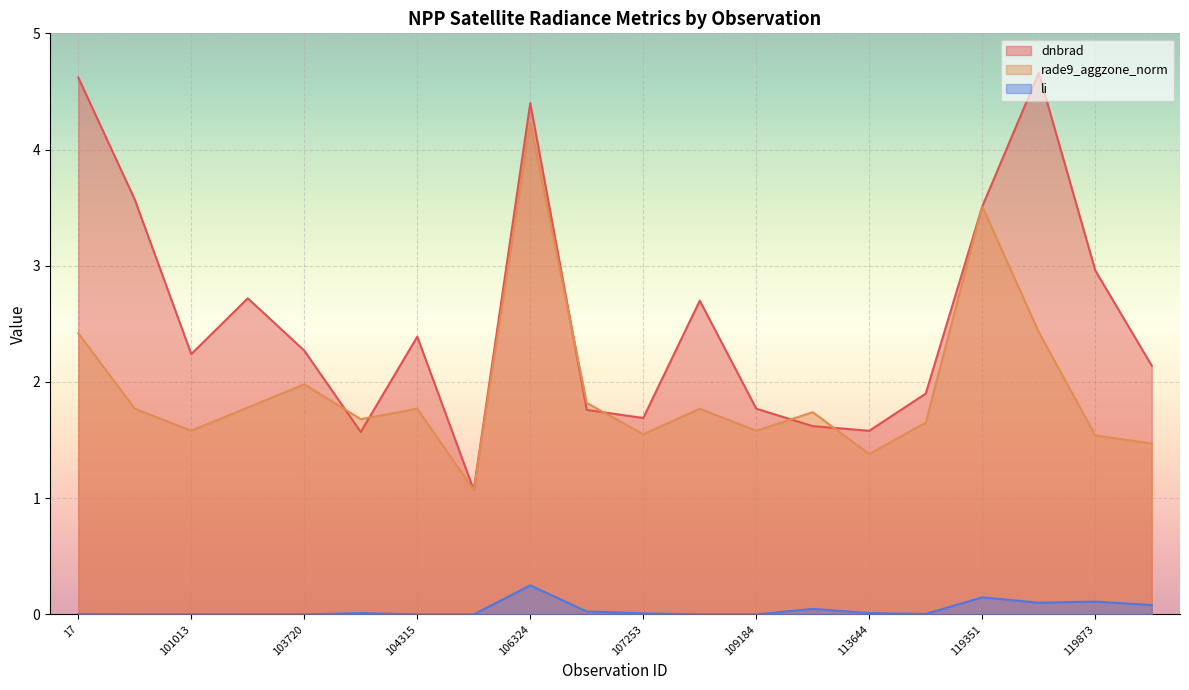

What is the spread (max minus min) of values at 109184?

1.8